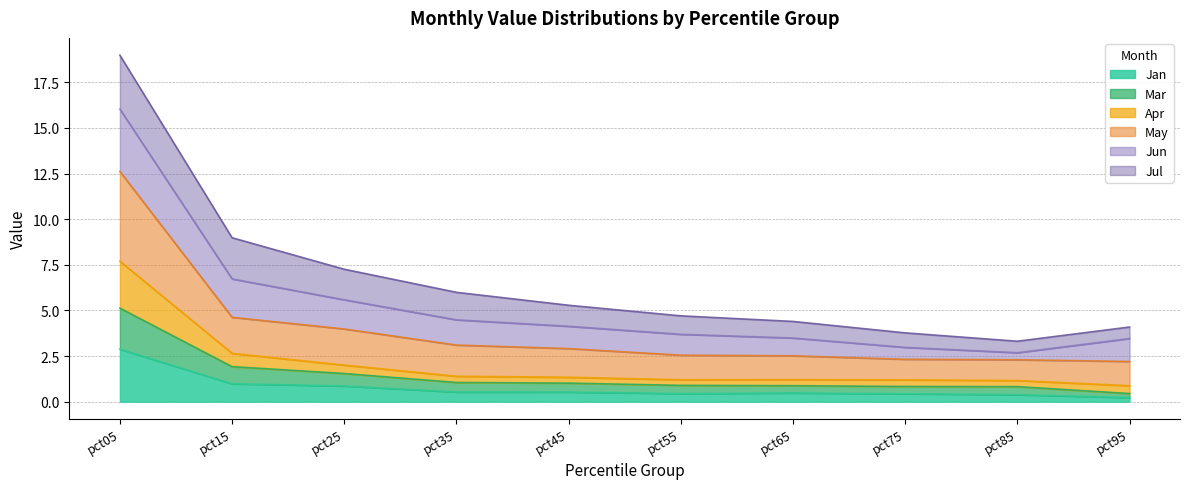

At which category is the sum across all series the highest?

pct05